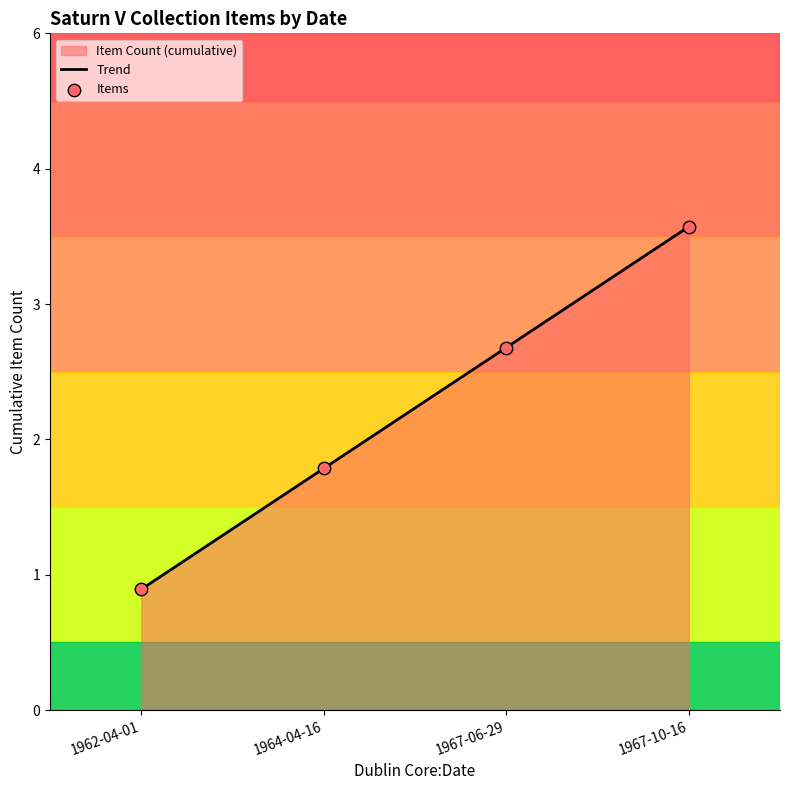

Which series has the largest total across all categories?

Trend